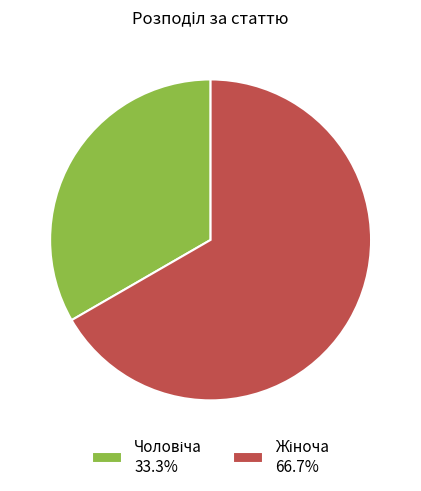

Does any single category account for the majority?

Yes